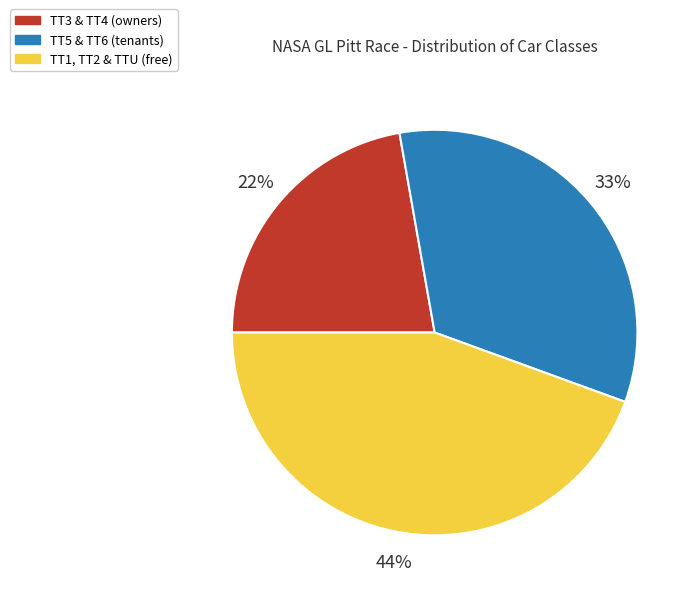

How many slices are in this pie chart?

3